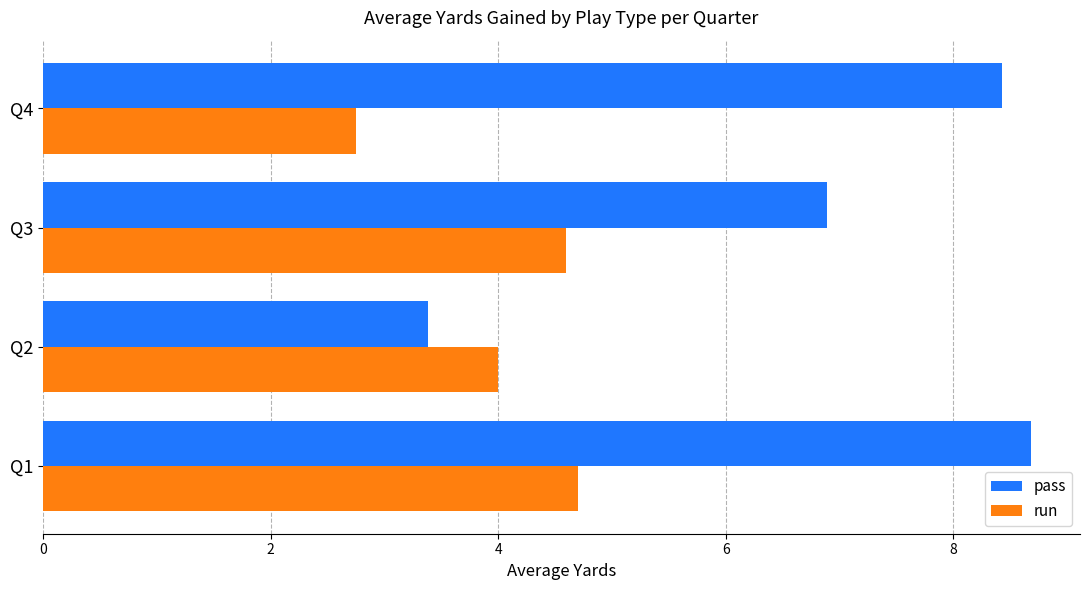

What is the highest value of the run series?

4.7